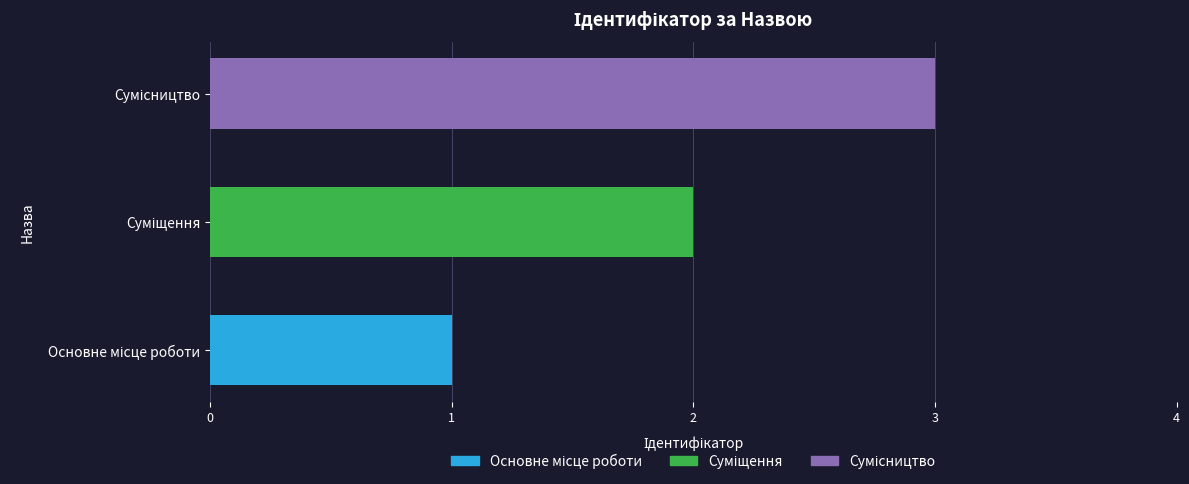

Is it true that the value at Основне місце роботи is 2?

False